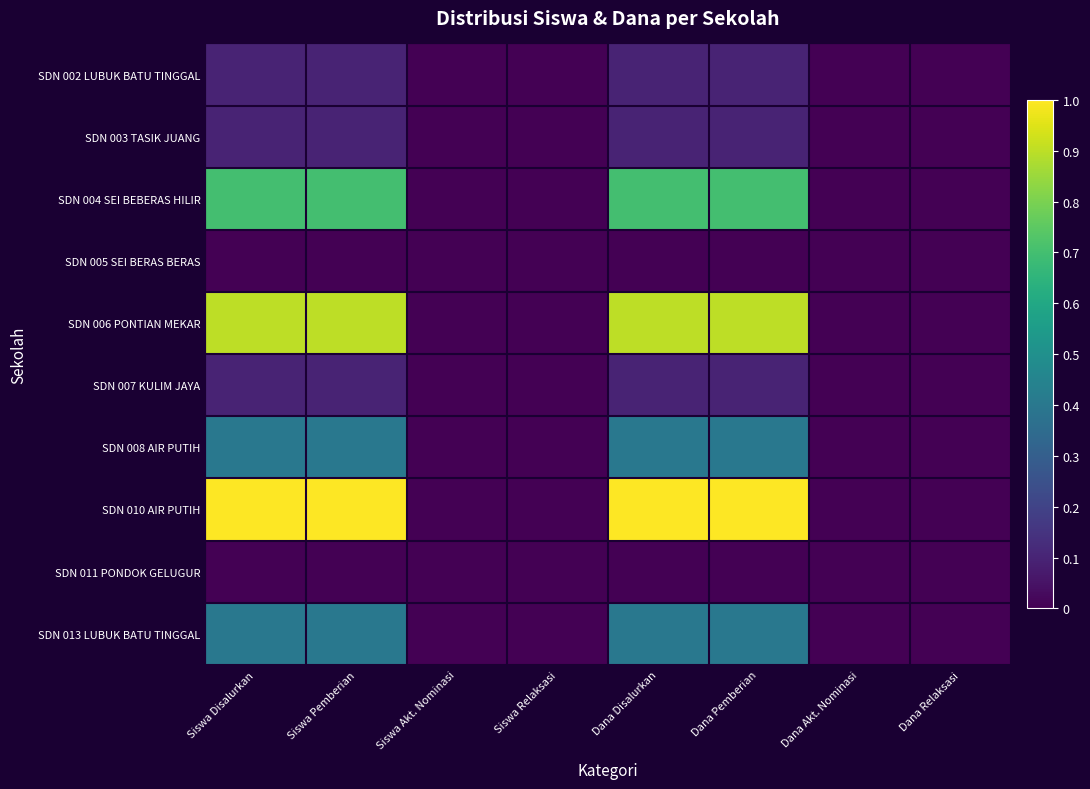

Rank the series by their maximum value, from highest to lowest.

SDN 010 AIR PUTIH, SDN 006 PONTIAN MEKAR, SDN 004 SEI BEBERAS HILIR, SDN 008 AIR PUTIH, SDN 013 LUBUK BATU TINGGAL, SDN 002 LUBUK BATU TINGGAL, SDN 003 TASIK JUANG, SDN 007 KULIM JAYA, SDN 005 SEI BERAS BERAS, SDN 011 PONDOK GELUGUR